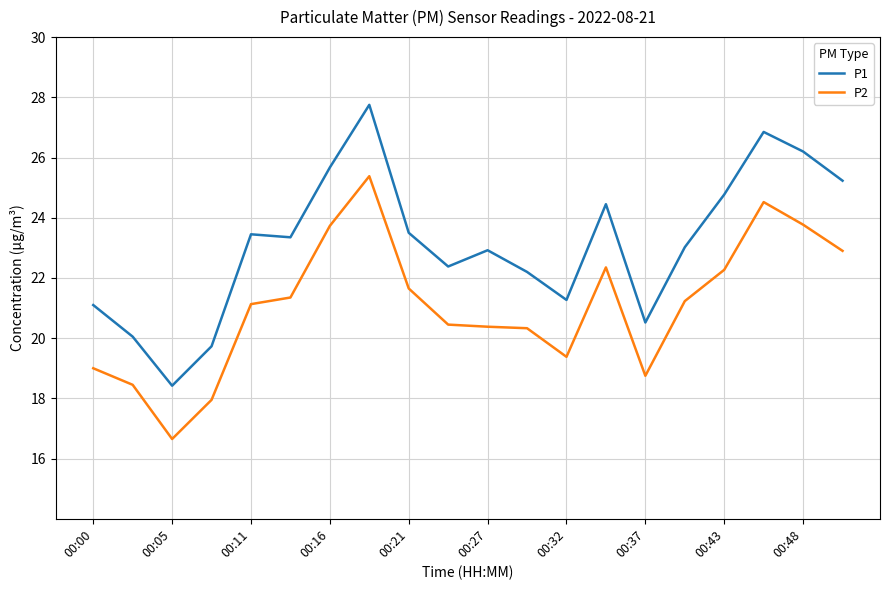

True or false: P2 and P1 cross at least once.

False